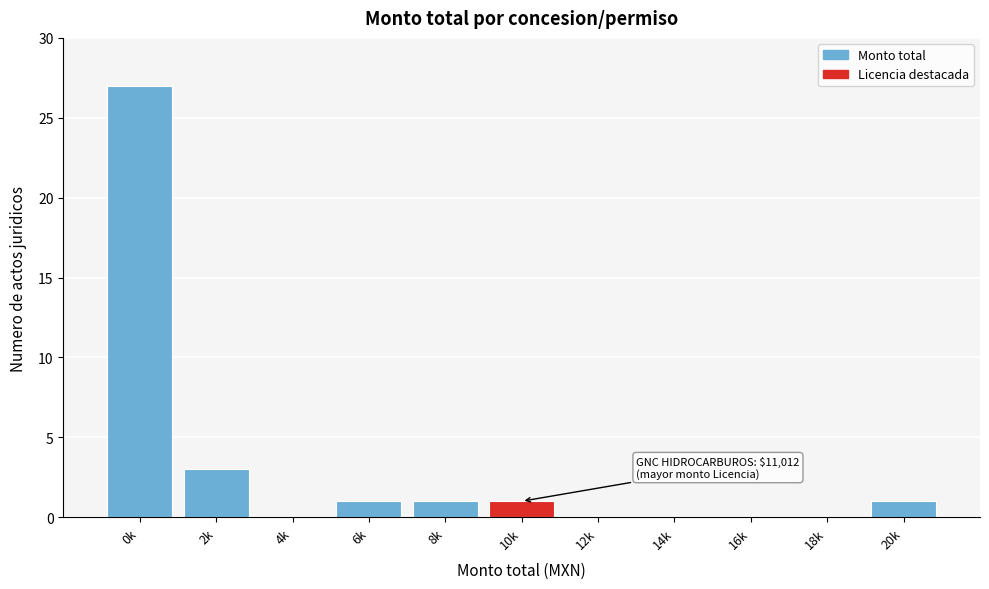

Reading left to right, list all the values displayed in this chart.

0k=27	2k=3	4k=0	6k=1	8k=1	10k=1	12k=0	14k=0	16k=0	18k=0	20k=1